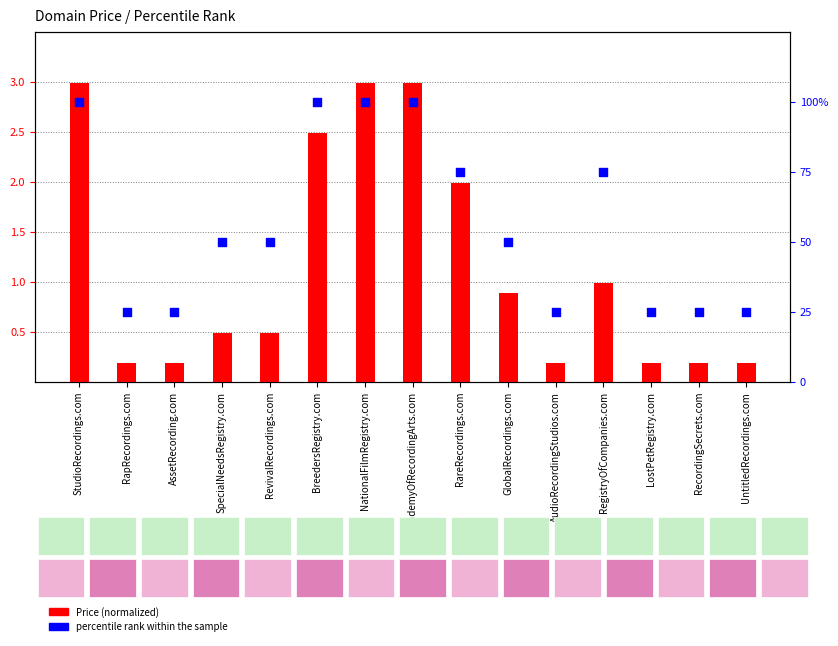

At which category is the sum across all series the highest?

StudioRecordings.com